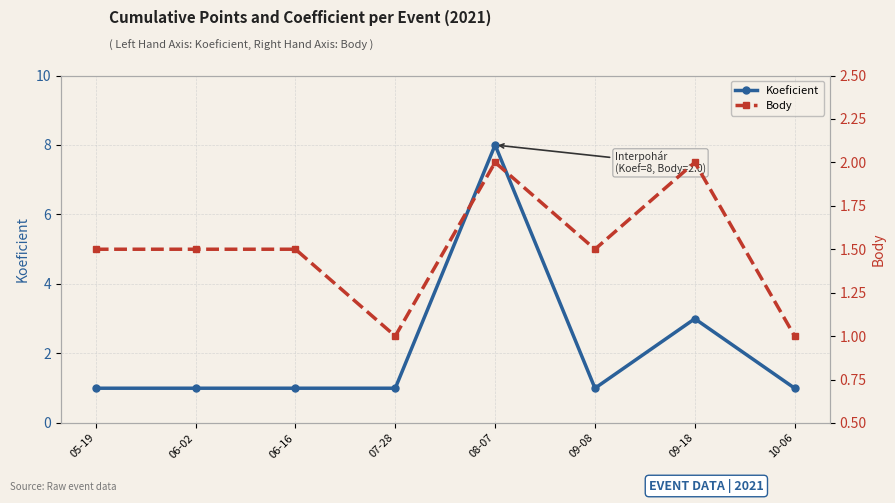

What is the difference between the second highest and minimum values in the Koeficient series?

2